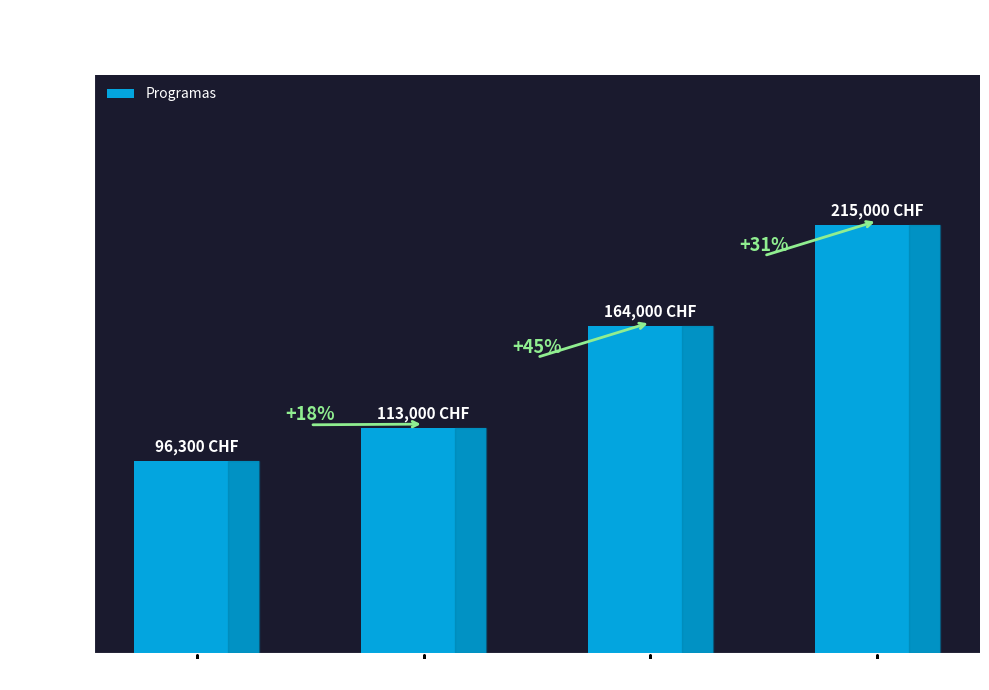

How many bars are there in total?

4